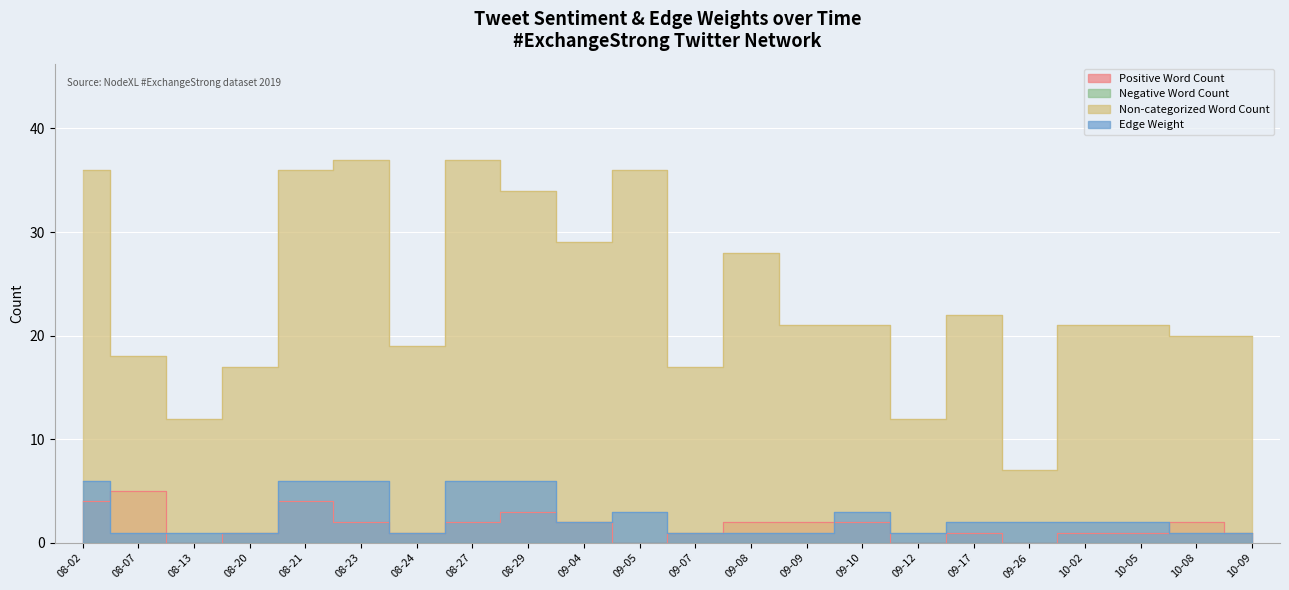

True or false: Positive Word Count has a value of 4 at 08-02.

True